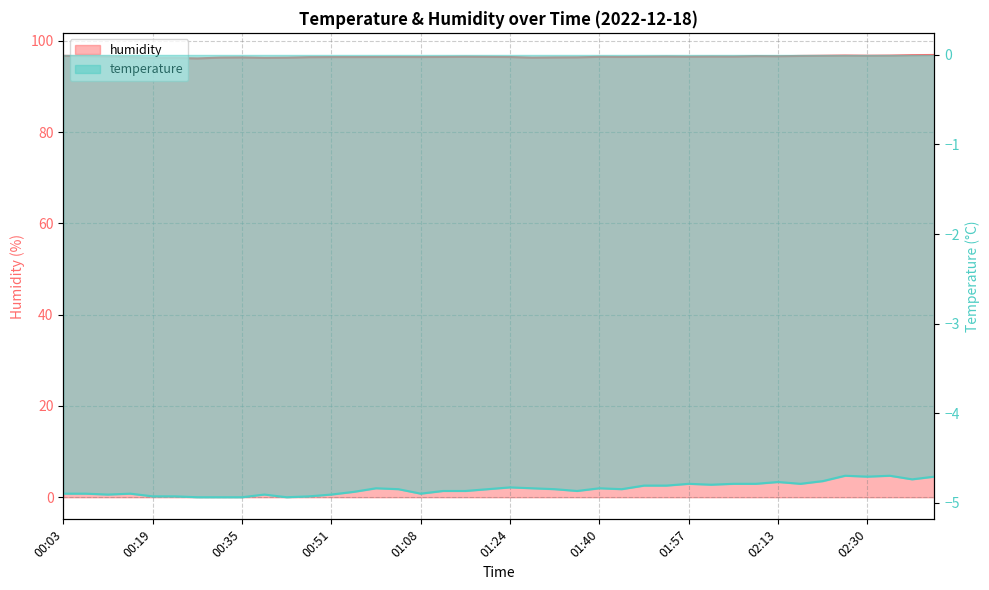

What is the minimum value shown in the chart?

-4.9